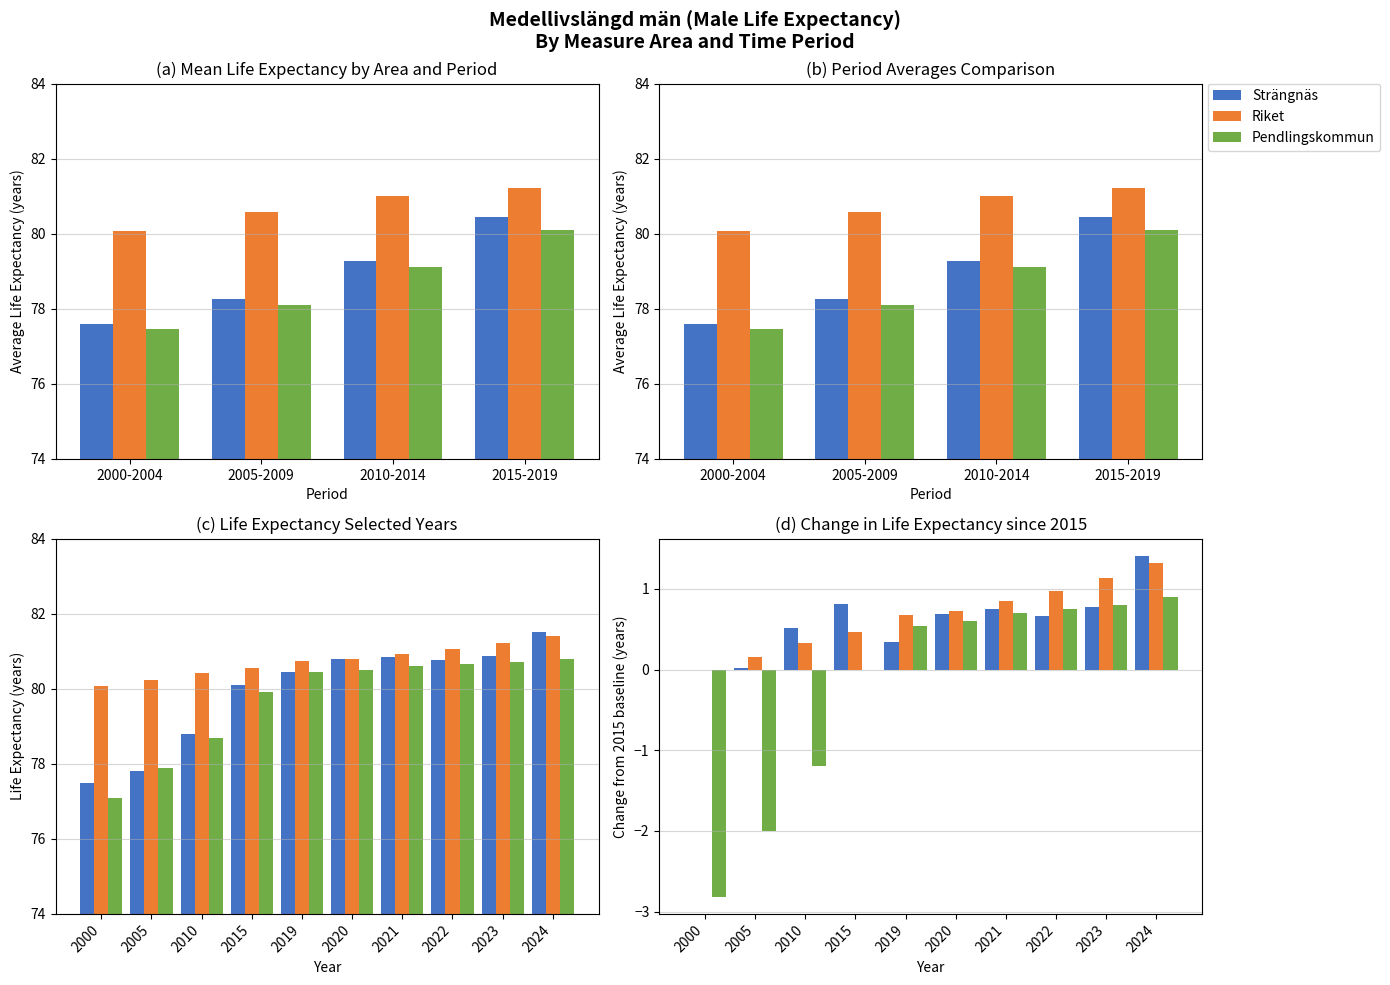

At how many categories does at least one series exceed -1?

10